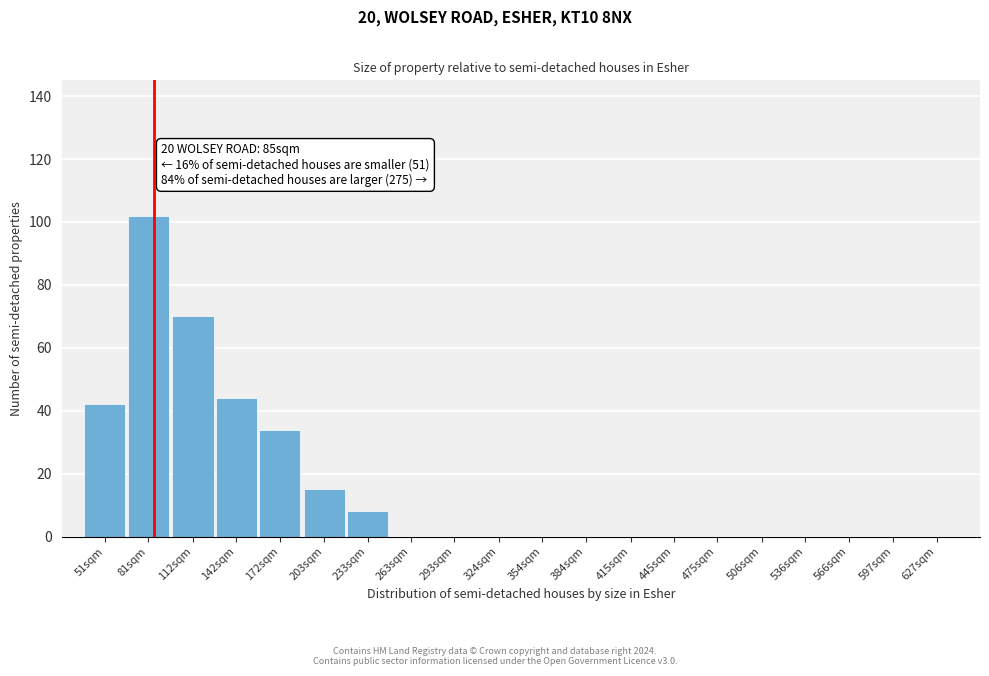

Reading left to right, what are all the values shown in this chart?

51sqm=42	81sqm=102	112sqm=70	142sqm=44	172sqm=34	203sqm=15	233sqm=8	263sqm=0	293sqm=0	324sqm=0	354sqm=0	384sqm=0	415sqm=0	445sqm=0	475sqm=0	506sqm=0	536sqm=0	566sqm=0	597sqm=0	627sqm=0